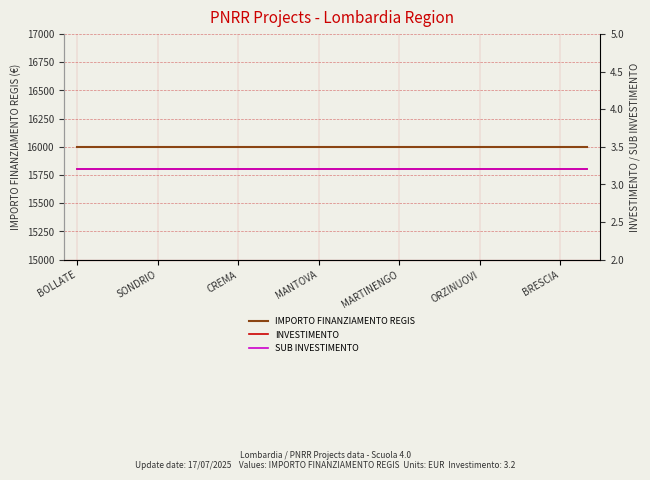

Which series has the widest spread of values?

IMPORTO FINANZIAMENTO REGIS